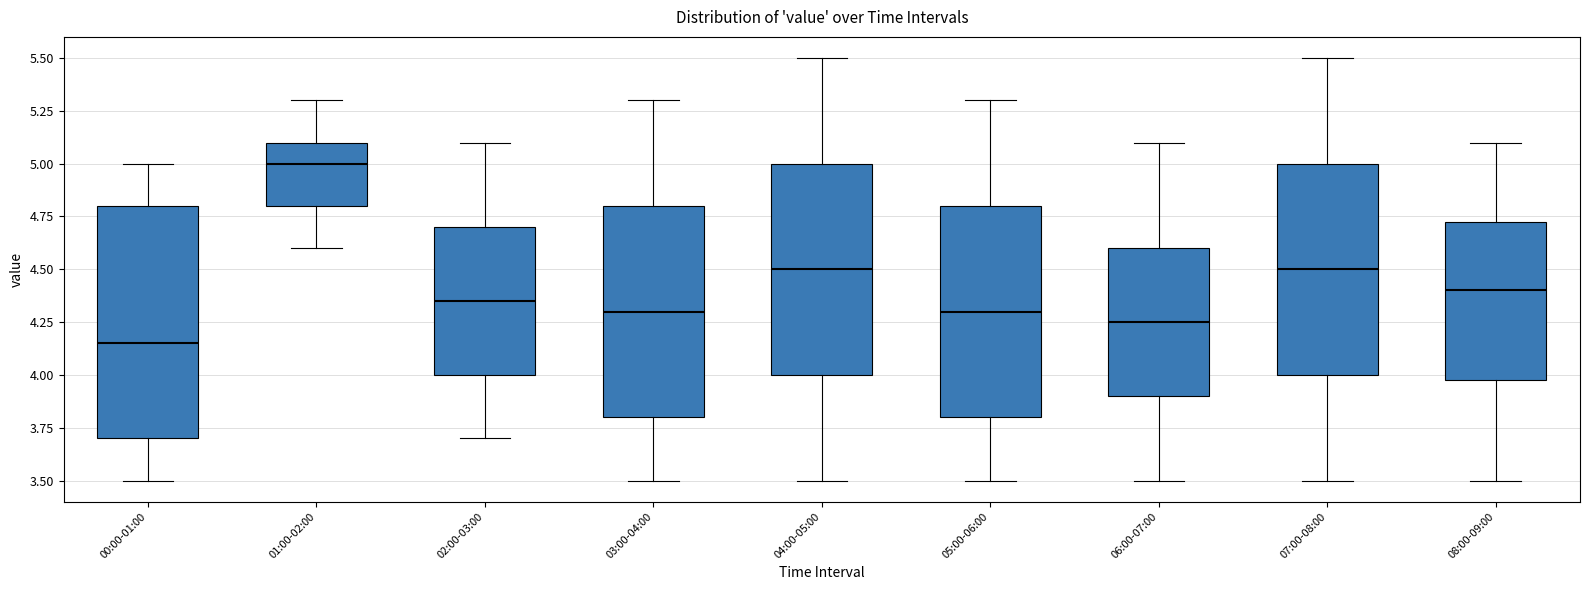

Reading left to right, read every box against the y-axis: the position of its median line, the range the box covers, and the ends of its whiskers. The values are not printed on the chart, so give them approximately, as read against the axis.

00:00-01:00: median 4.15, box 3.70 to 4.80, whiskers 3.50 to 5.00
01:00-02:00: median 5.00, box 4.80 to 5.10, whiskers 4.60 to 5.30
02:00-03:00: median 4.35, box 4.00 to 4.70, whiskers 3.70 to 5.10
03:00-04:00: median 4.30, box 3.80 to 4.80, whiskers 3.50 to 5.30
04:00-05:00: median 4.50, box 4.00 to 5.00, whiskers 3.50 to 5.50
05:00-06:00: median 4.30, box 3.80 to 4.80, whiskers 3.50 to 5.30
06:00-07:00: median 4.25, box 3.90 to 4.60, whiskers 3.50 to 5.10
07:00-08:00: median 4.50, box 4.00 to 5.00, whiskers 3.50 to 5.50
08:00-09:00: median 4.40, box 4.00 to 4.75, whiskers 3.50 to 5.10